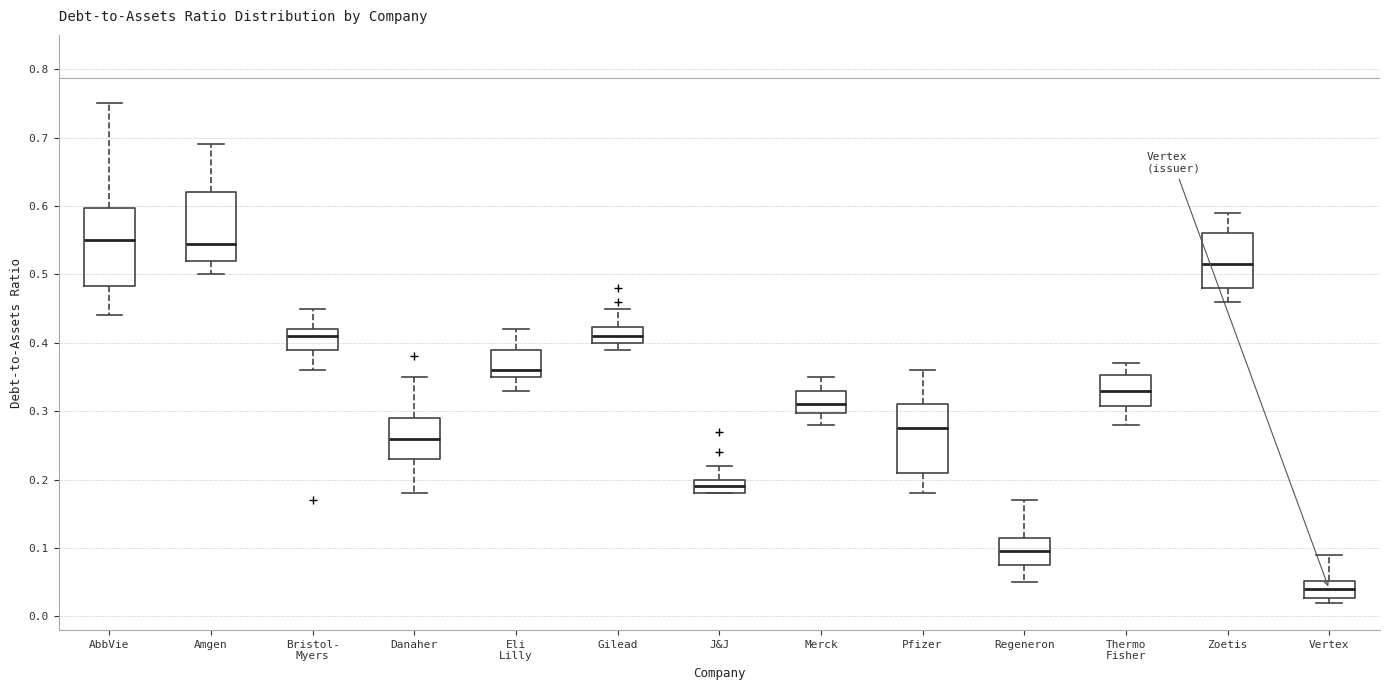

Where is the upper edge of the box for AbbVie on the y-axis? The values are not printed on the chart, so give them approximately, as read against the axis.

0.60